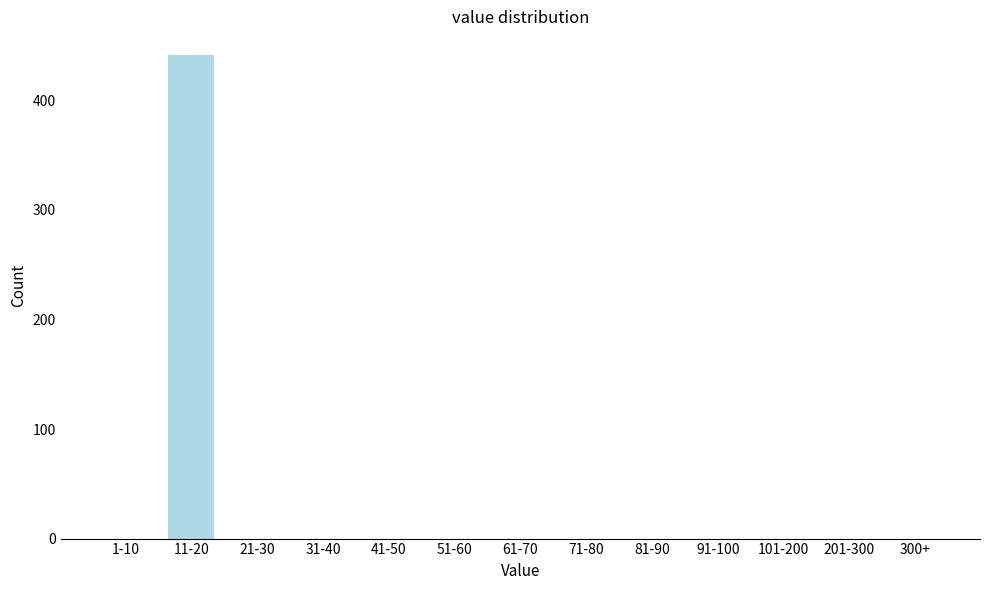

Reading left to right, extract all data points from this chart.

1-10=0	11-20=441	21-30=0	31-40=0	41-50=0	51-60=0	61-70=0	71-80=0	81-90=0	91-100=0	101-200=0	201-300=0	300+=0